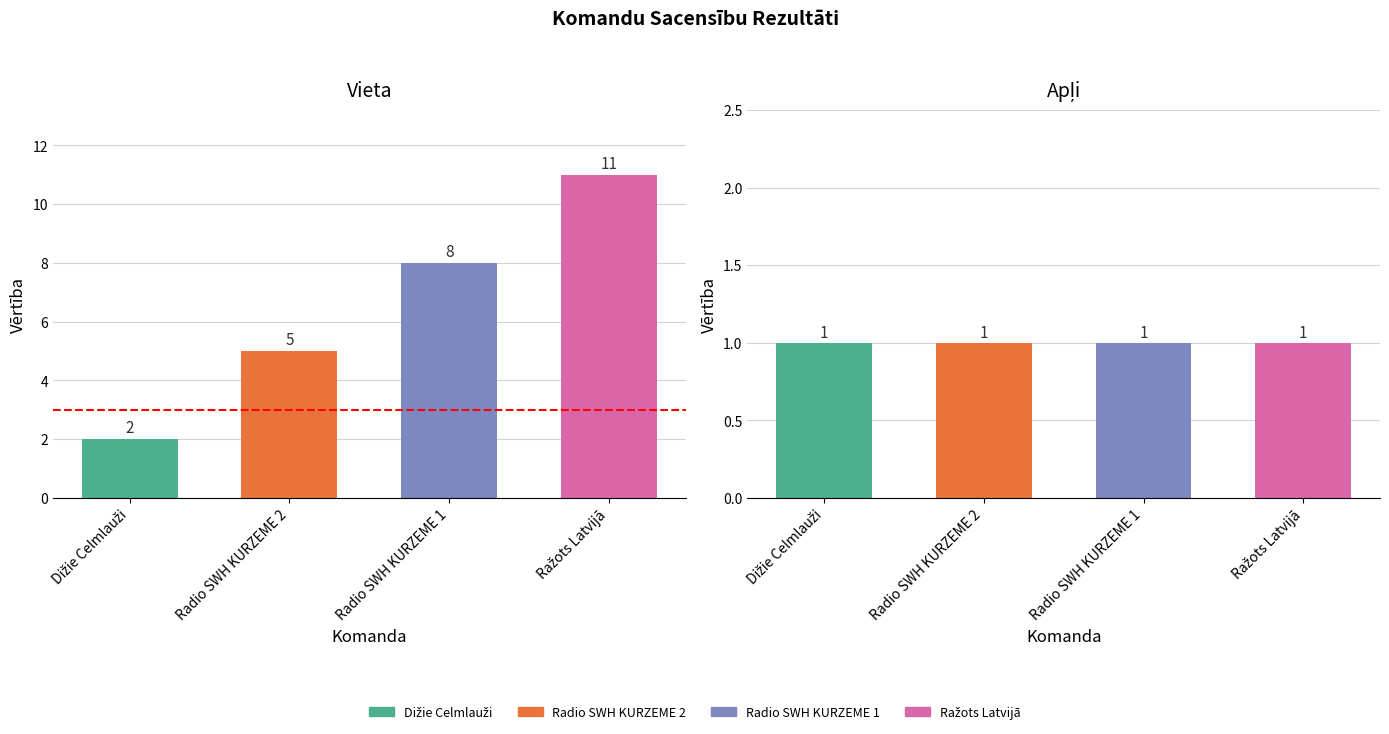

Is it true that Vieta equals 11 at Ražots Latvijā?

True